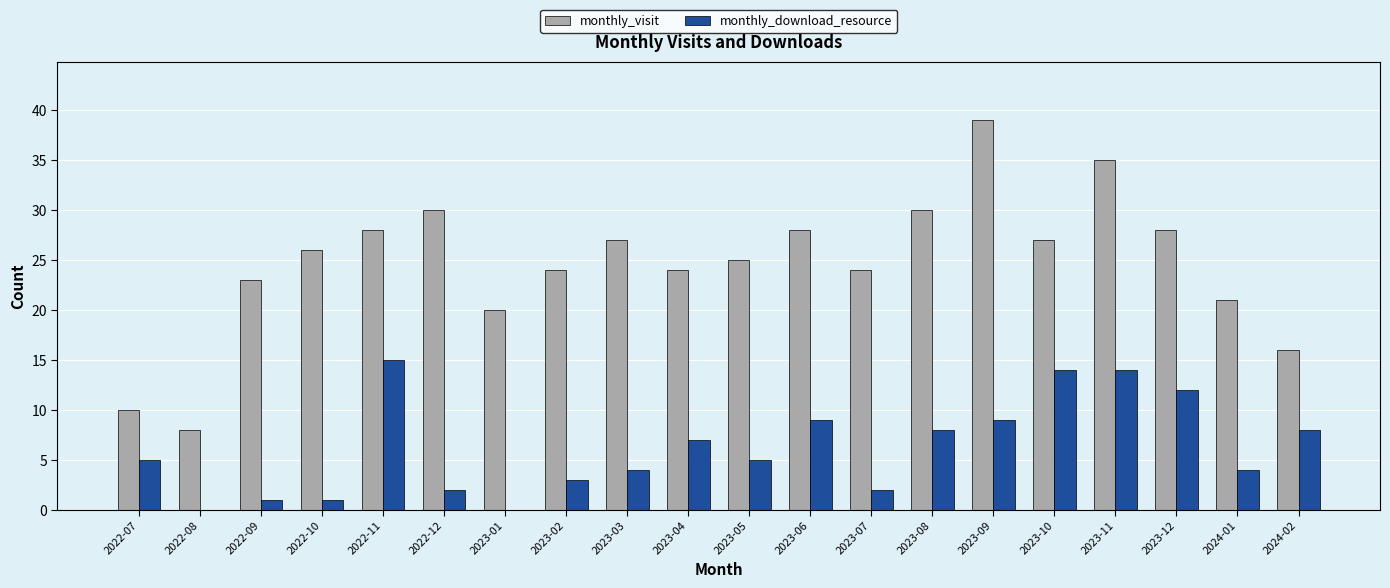

Reading left to right, what are all the values shown in this chart?

monthly_visit: 2022-07=10	2022-08=8	2022-09=23	2022-10=26	2022-11=28	2022-12=30	2023-01=20	2023-02=24	2023-03=27	2023-04=24	2023-05=25	2023-06=28	2023-07=24	2023-08=30	2023-09=39	2023-10=27	2023-11=35	2023-12=28	2024-01=21	2024-02=16
monthly_download_resource: 2022-07=5	2022-08=0	2022-09=1	2022-10=1	2022-11=15	2022-12=2	2023-01=0	2023-02=3	2023-03=4	2023-04=7	2023-05=5	2023-06=9	2023-07=2	2023-08=8	2023-09=9	2023-10=14	2023-11=14	2023-12=12	2024-01=4	2024-02=8